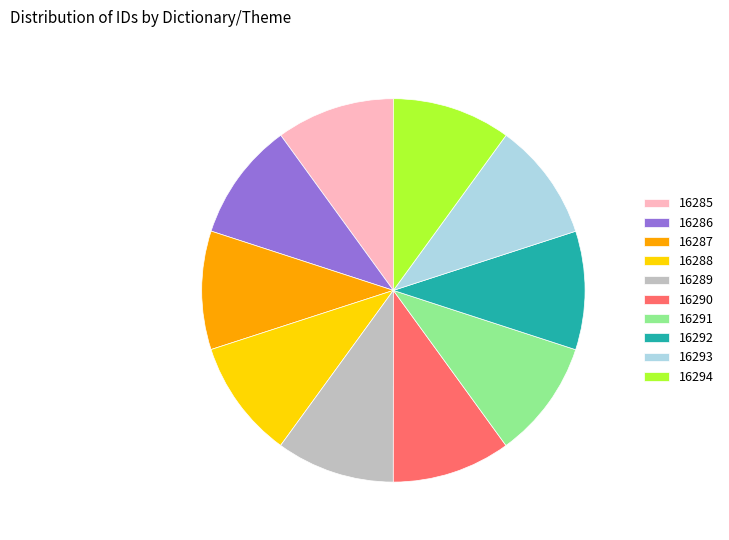

What is the ratio of the value at 16288 to the value at 16287?

1.0